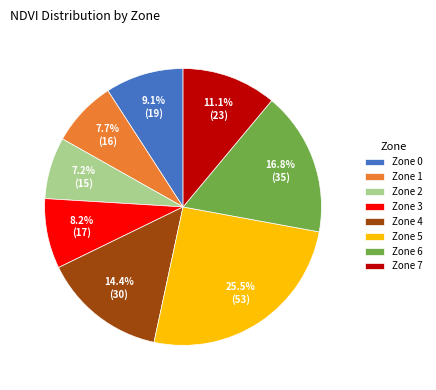

Between Zone 7 and Zone 4, which is larger?

Zone 4